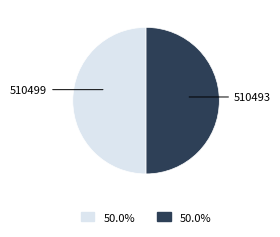

What is the ratio of the value at 510499 to the value at 510493?

1.0